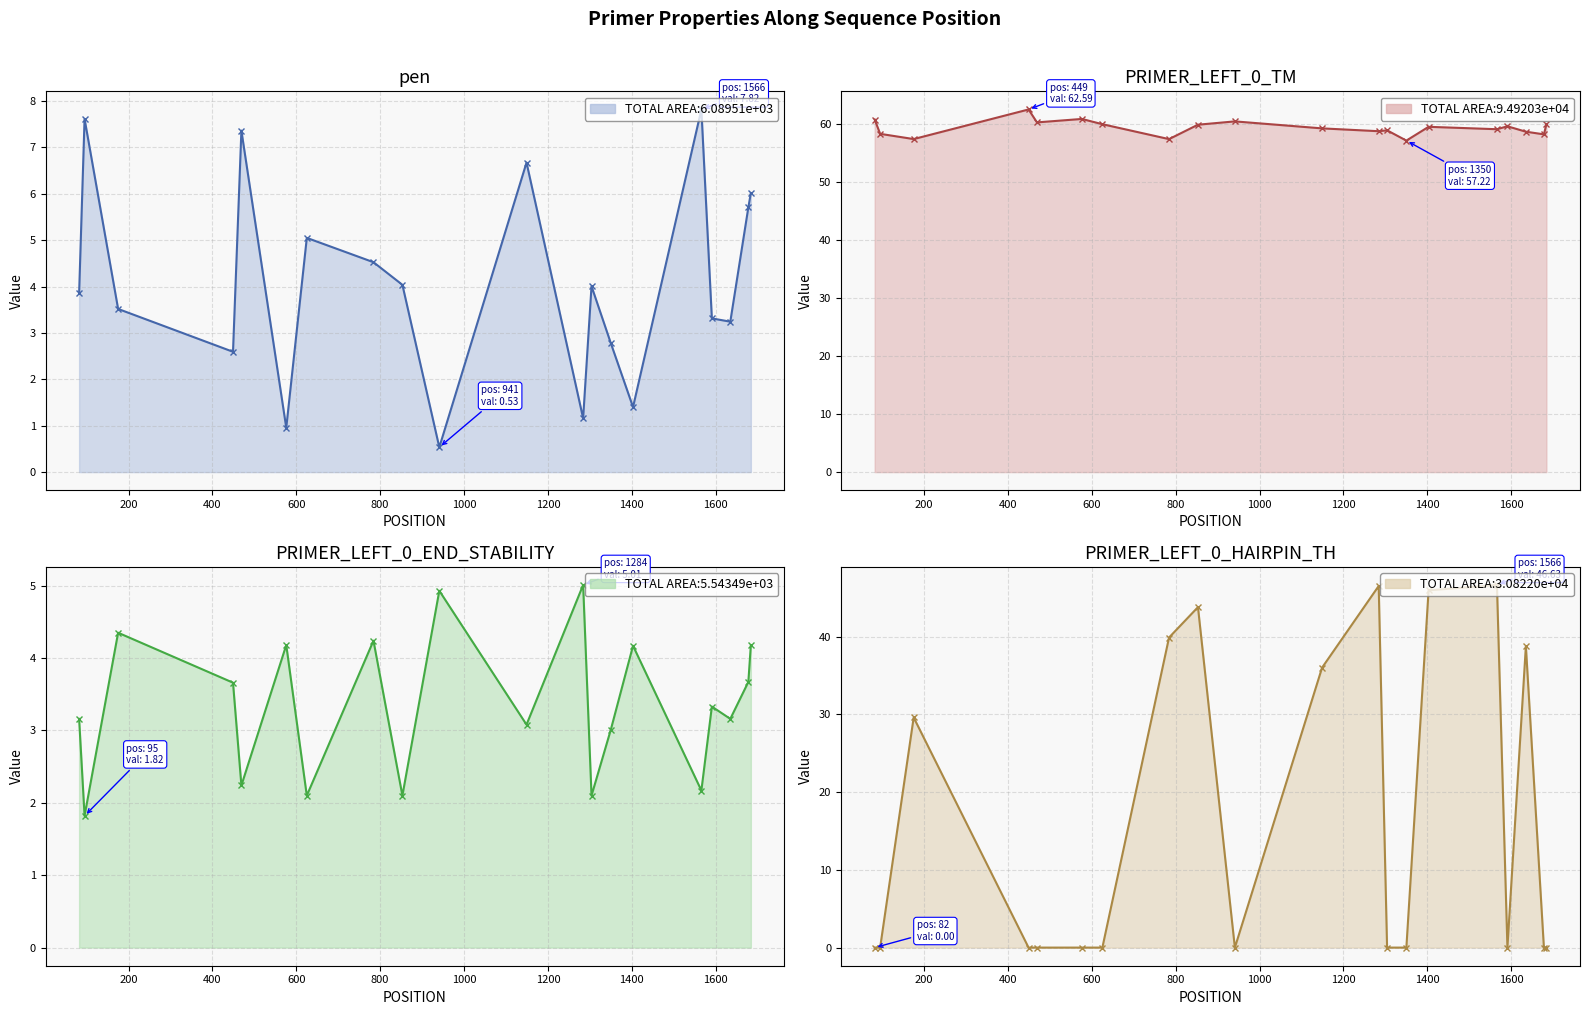

How many data points in PRIMER_LEFT_0_END_STABILITY line are above 3?

14